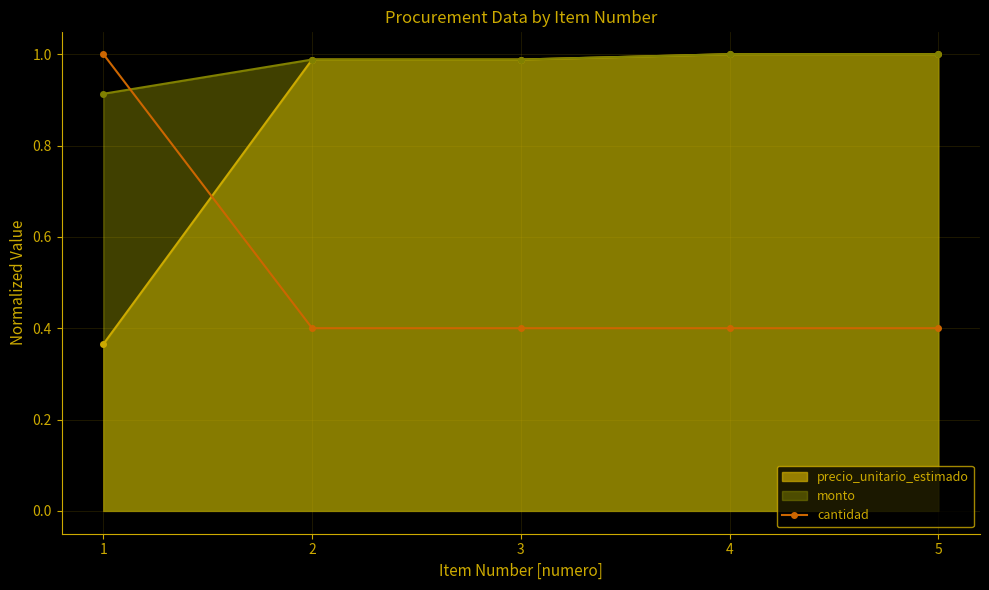

Count the number of data series in this chart.

3